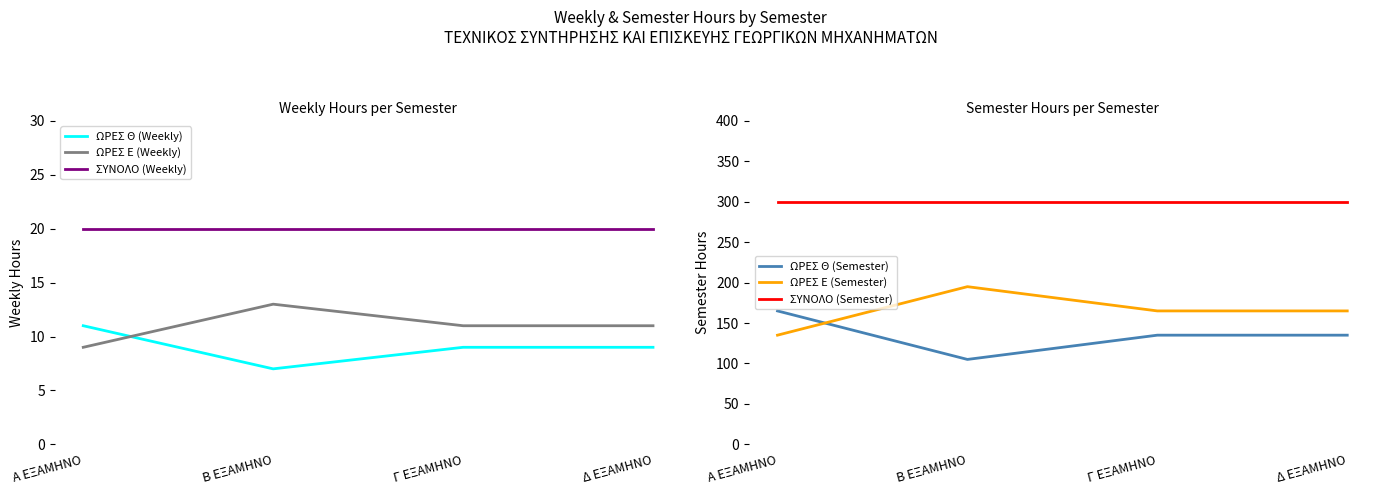

What is the difference between the ΩΡΕΣ Θ (Semester) values at Α ΕΞΑΜΗΝΟ and Β ΕΞΑΜΗΝΟ?

60